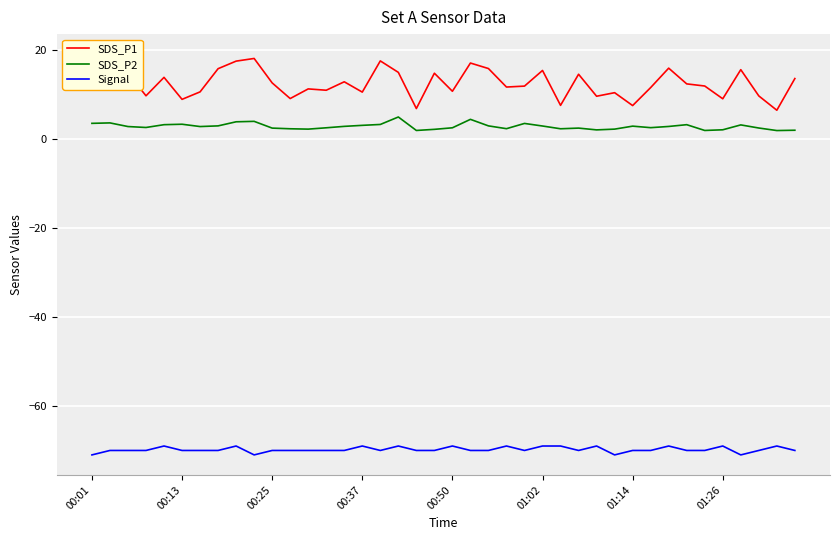

What is the minimum value for Signal?

-71.0